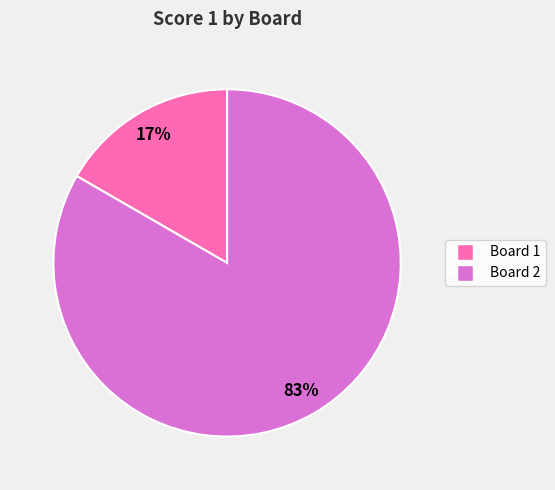

Rank the categories by value from highest to lowest.

Board 2, Board 1